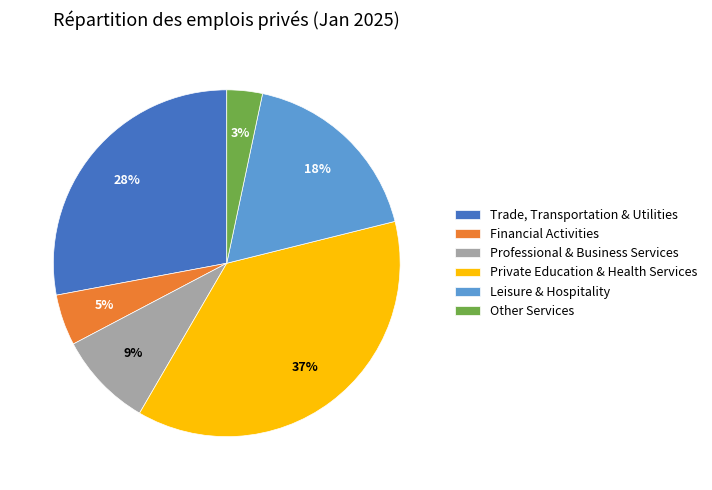

Do Private Education & Health Services and Professional & Business Services together represent more than half of the pie?

No